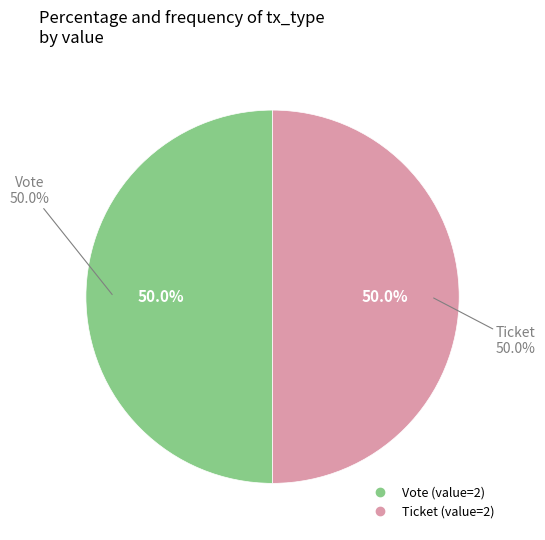

Combined, do Vote and Ticket account for over 50%?

Yes